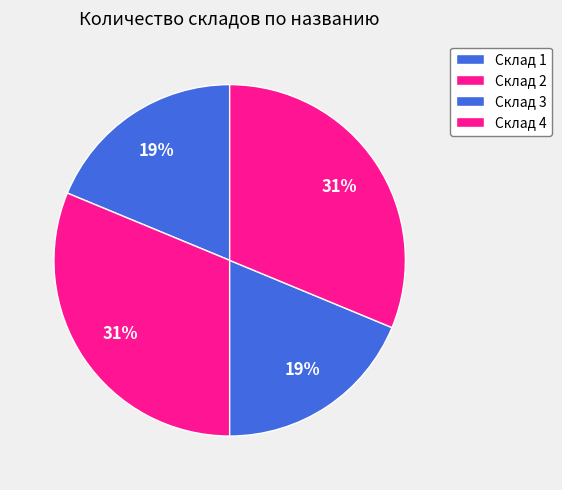

The Склад 4 slice represents 18% of the pie. True or false?

False